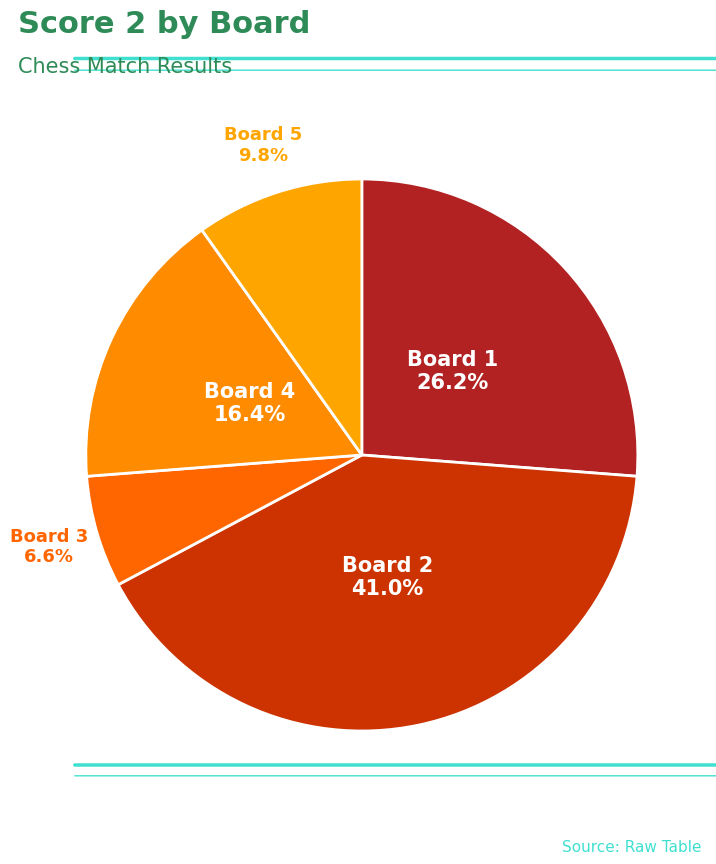

Count the number of slices in the pie.

5